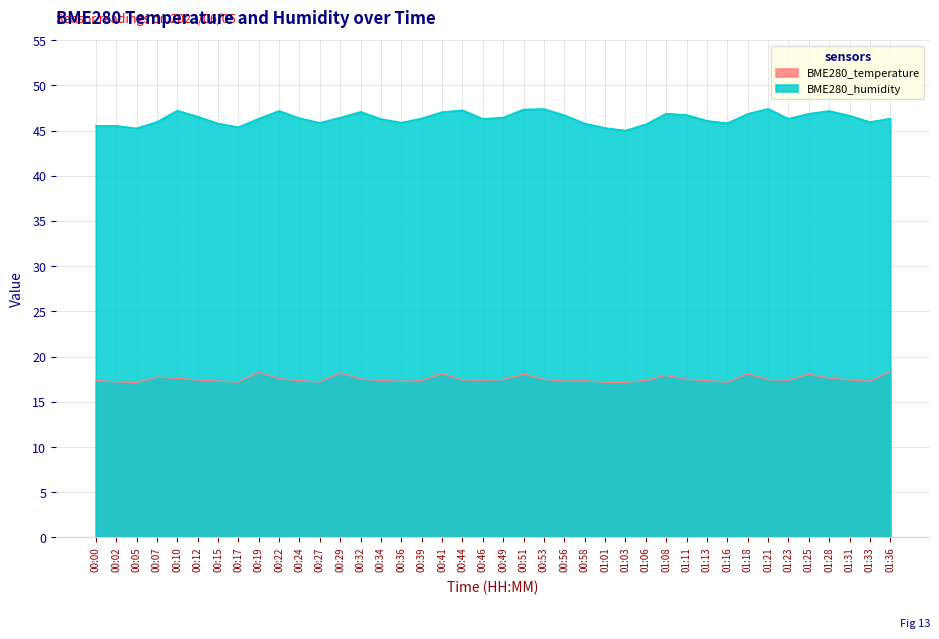

At which category is the sum across all series the highest?

00:51